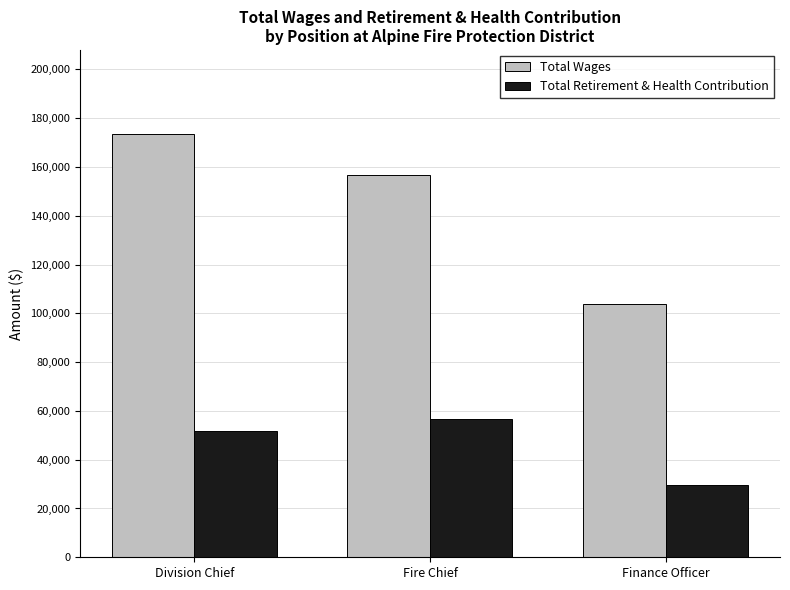

Count the number of data series in this chart.

2